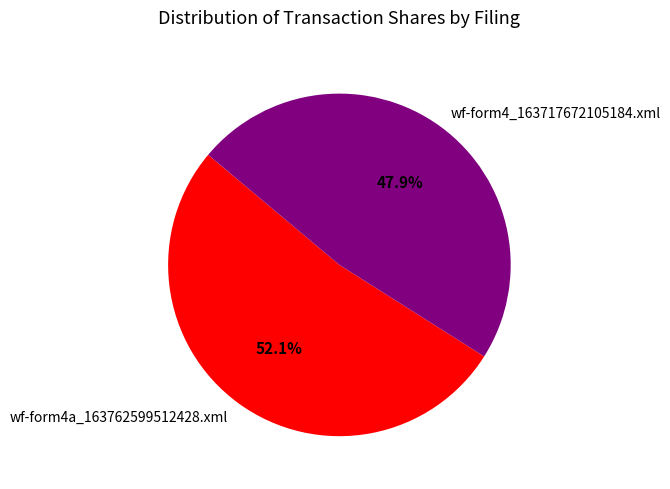

Count the number of slices in the pie.

2